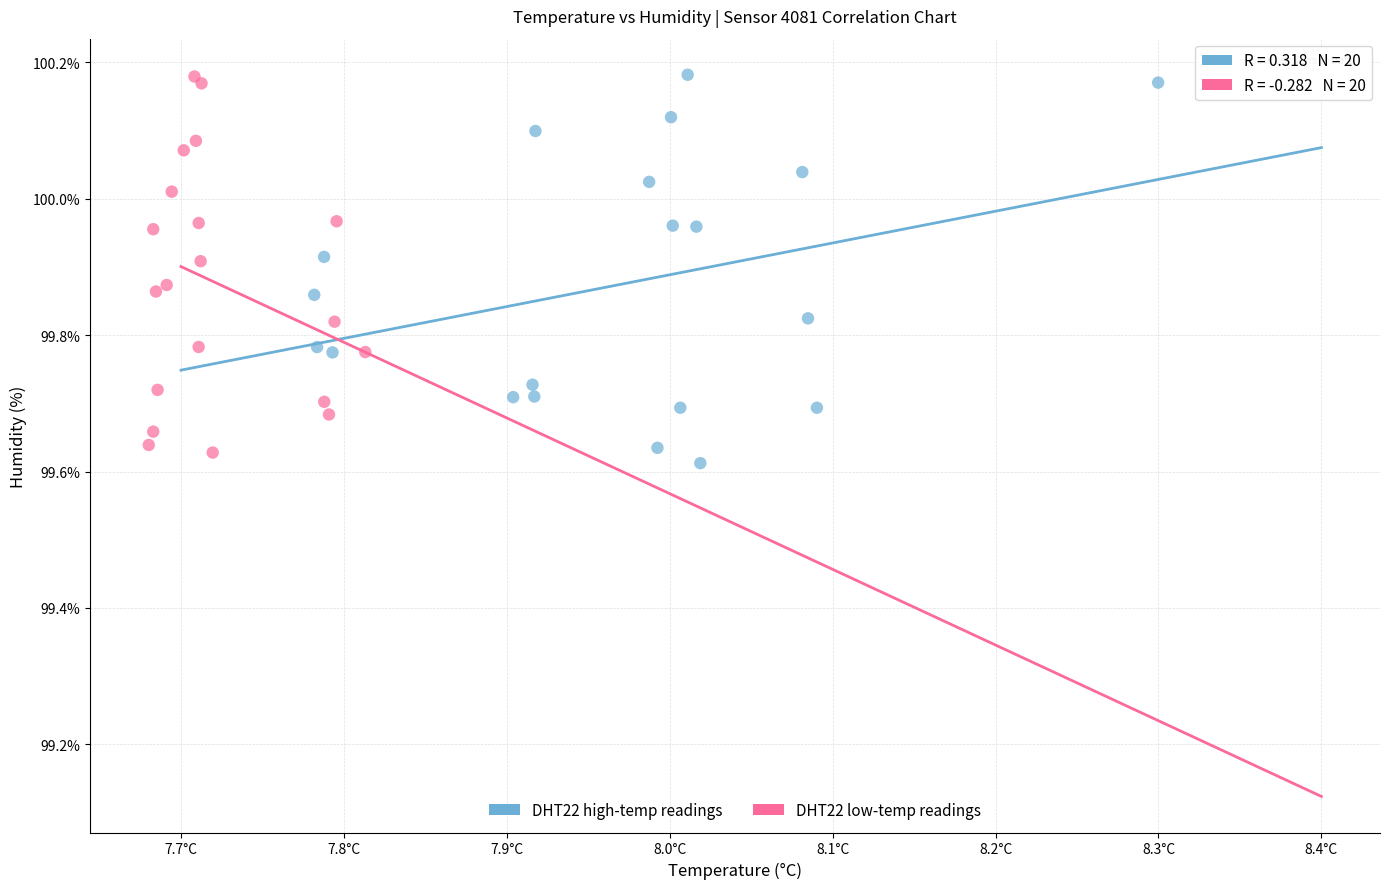

Which series contains the lowest Y value?

DHT22 high-temp readings